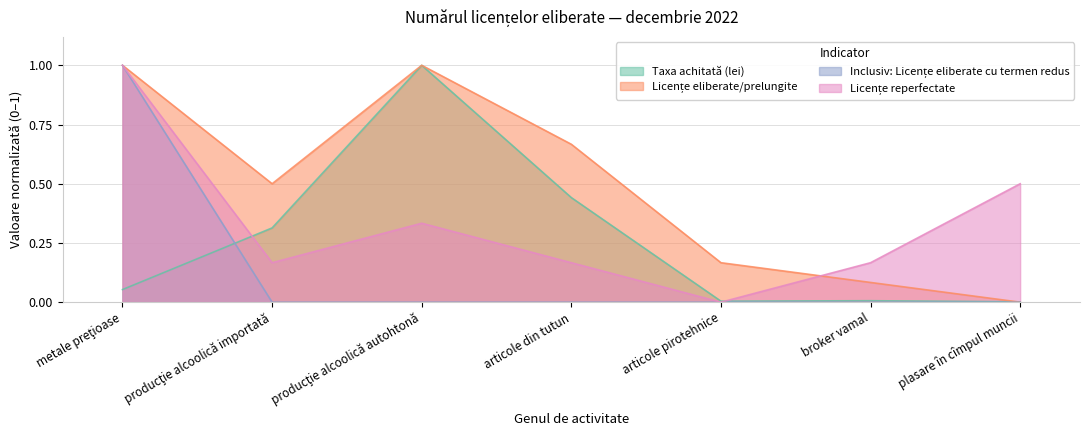

What is the difference between the maximum and second lowest values in the Taxa achitată (lei) series?

1.0